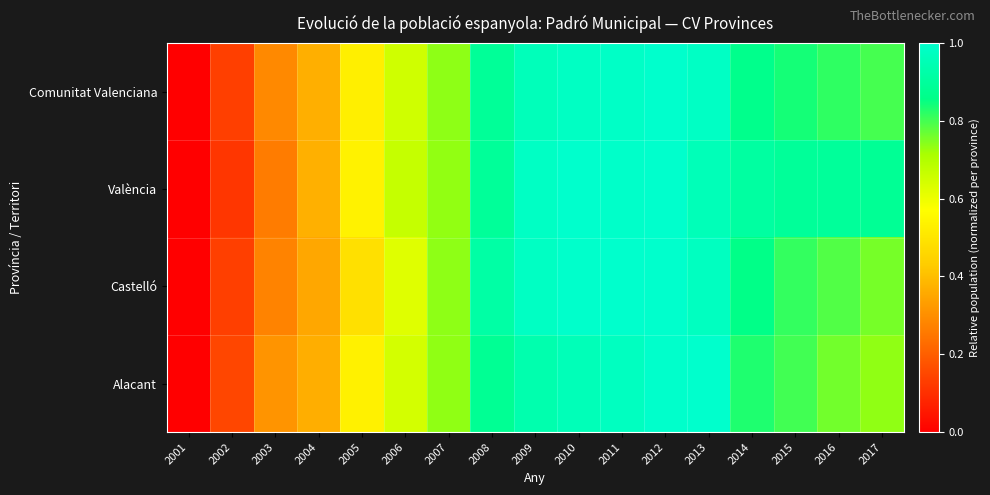

What is the total value across all series at 2011?

4.0